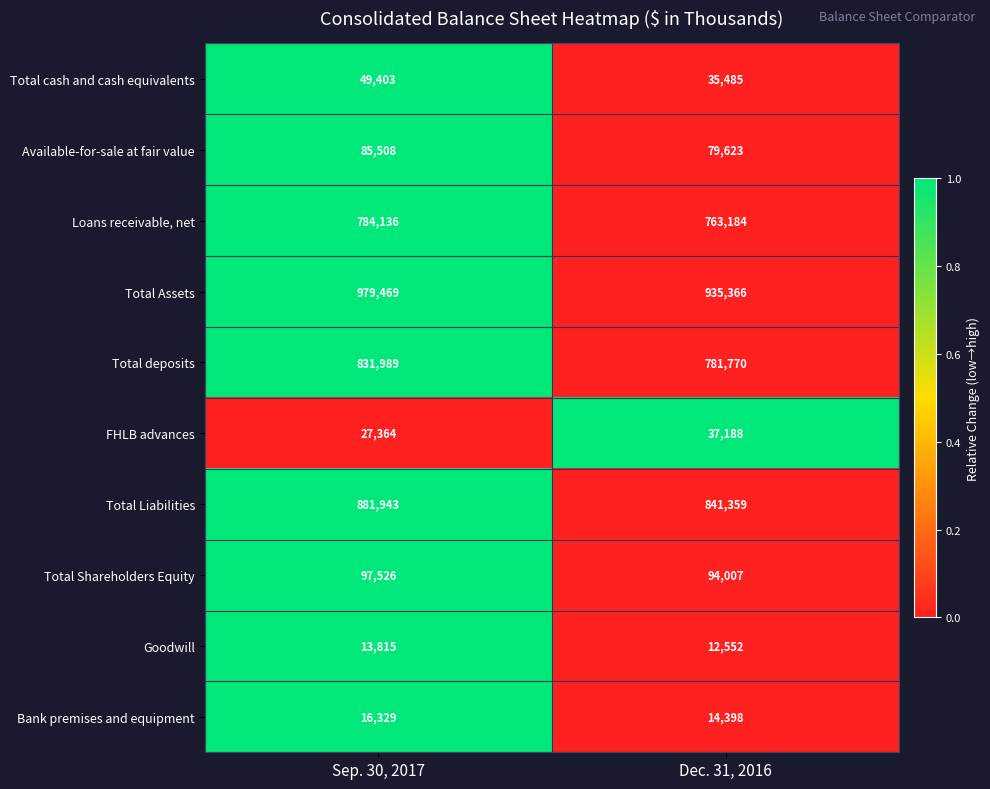

Which series has the largest total across all categories?

Total Assets